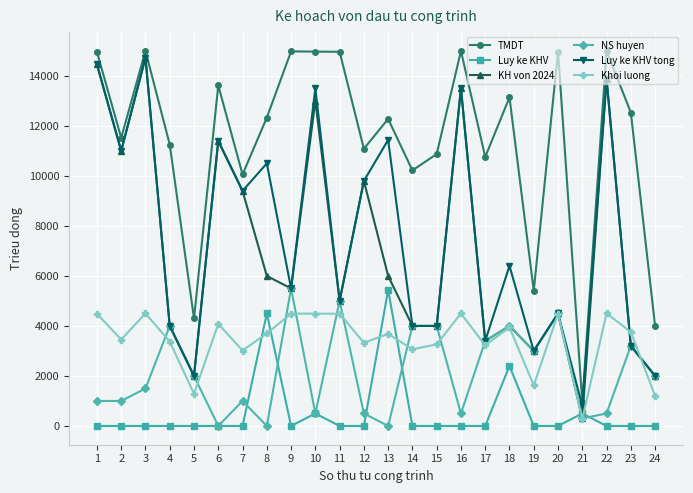

How many data points in Khoi luong are above 3698?

12